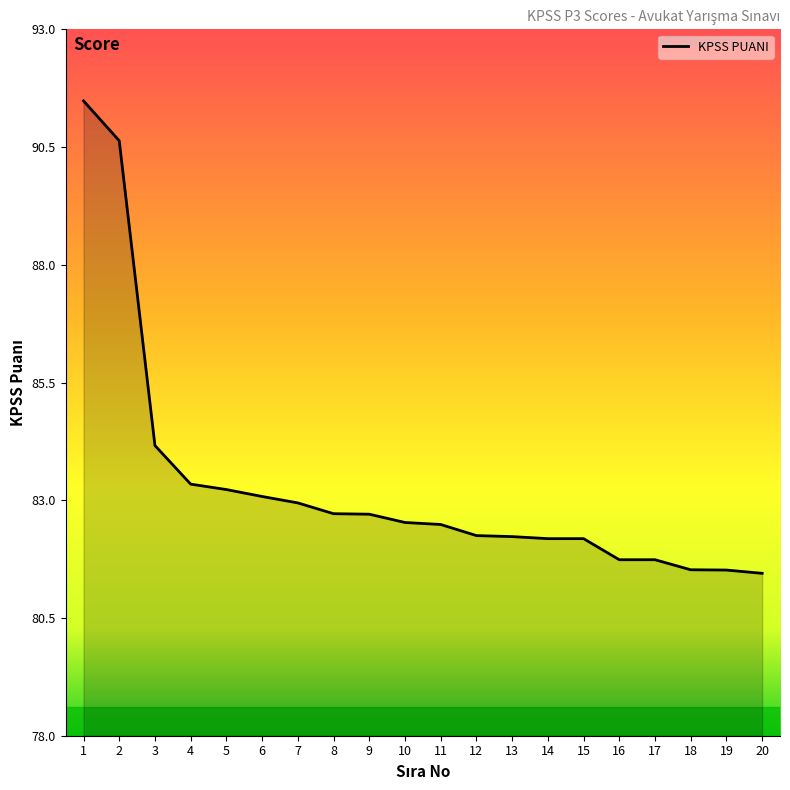

What is the greatest value displayed?

91.5